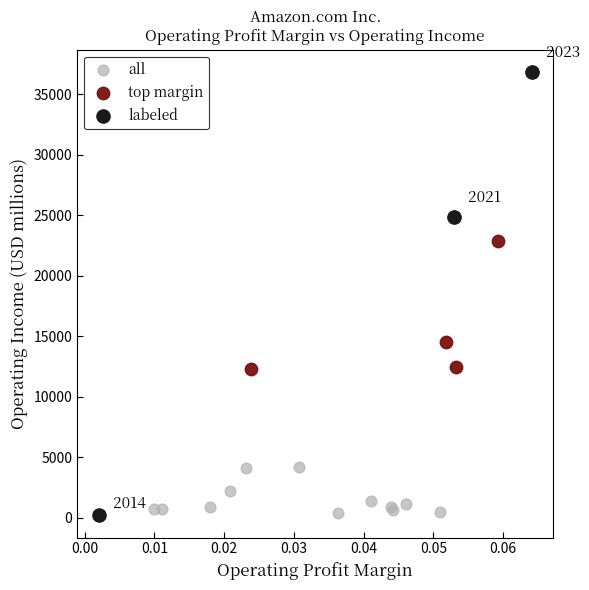

Which series has the largest Y range (max minus min)?

labeled